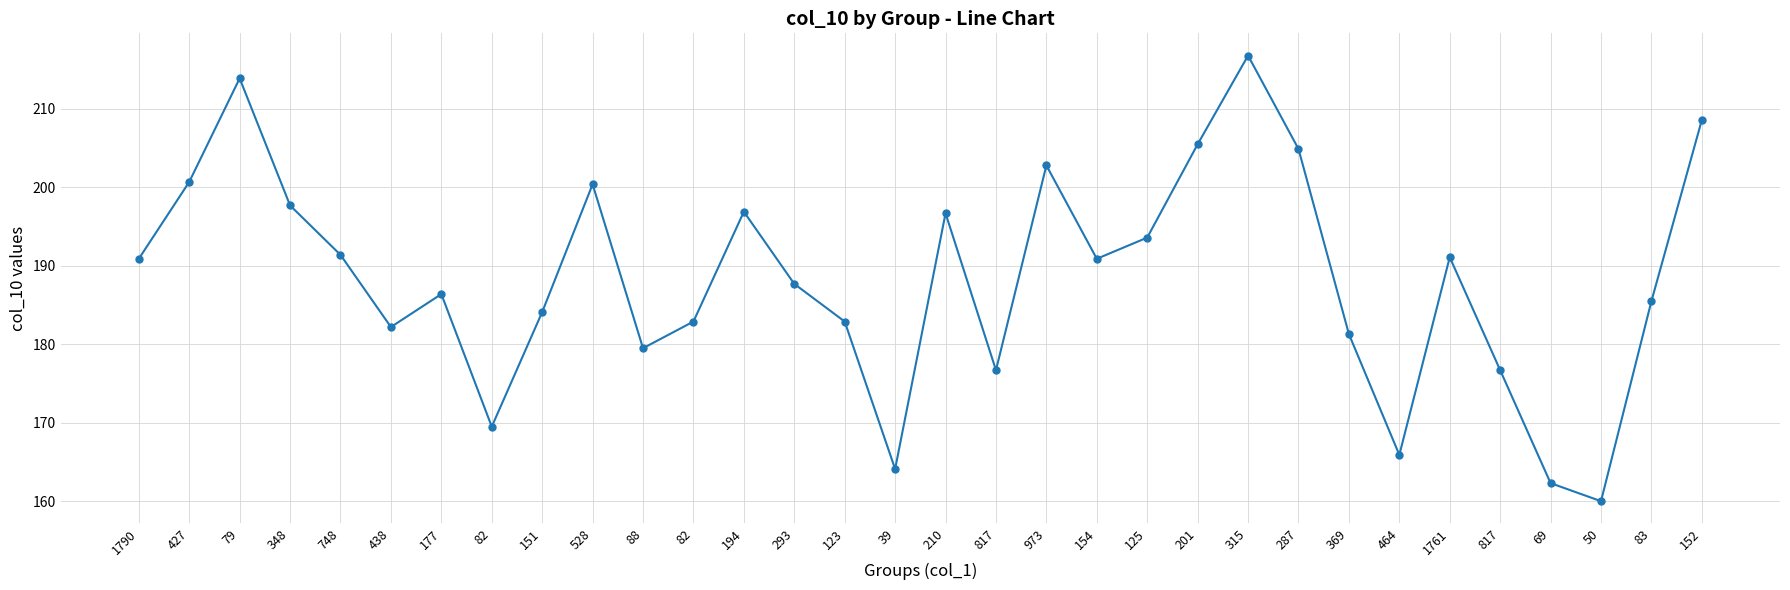

How many categories are shown in the chart?

32